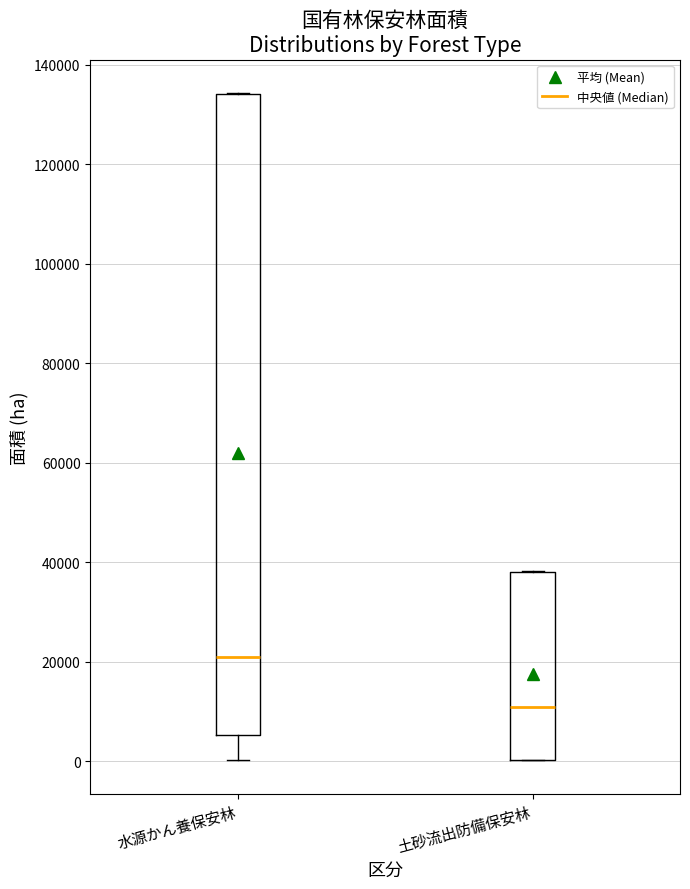

Reading left to right, transcribe this box plot: for each box, give where its median line is, the range the box spans, and where its two whiskers end, as read against the y-axis. The values are not printed on the chart, so give them approximately, as read against the axis.

水源かん養保安林: median 20000, box 6000 to 134000, whiskers 0 to 134000
土砂流出防備保安林: median 10000, box 0 to 38000, whiskers 0 to 38000